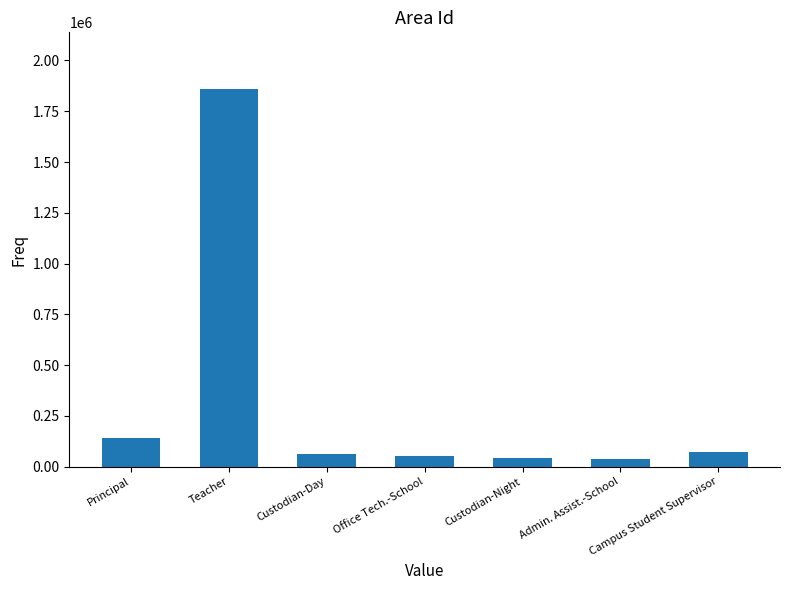

What is the minimum value shown in the chart?

37691